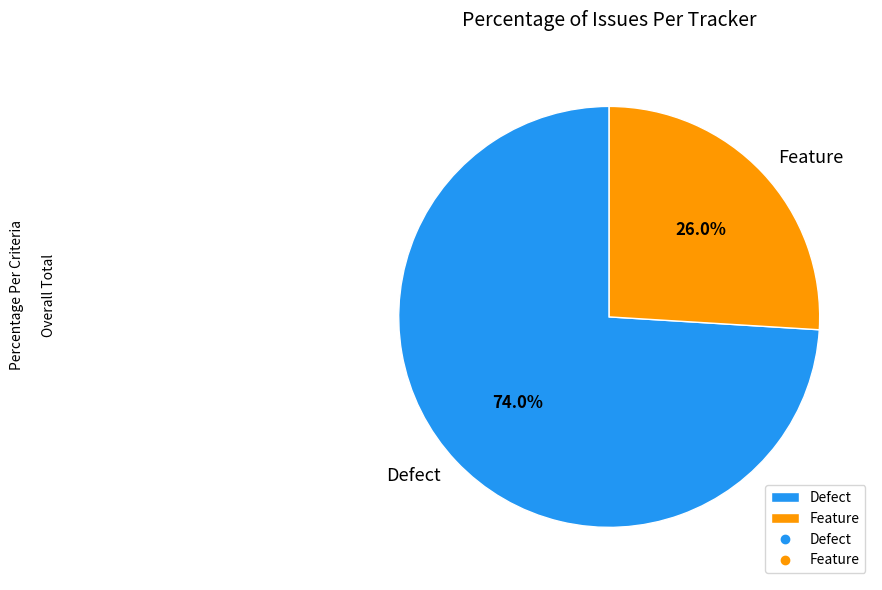

How many segments does this pie chart have?

2